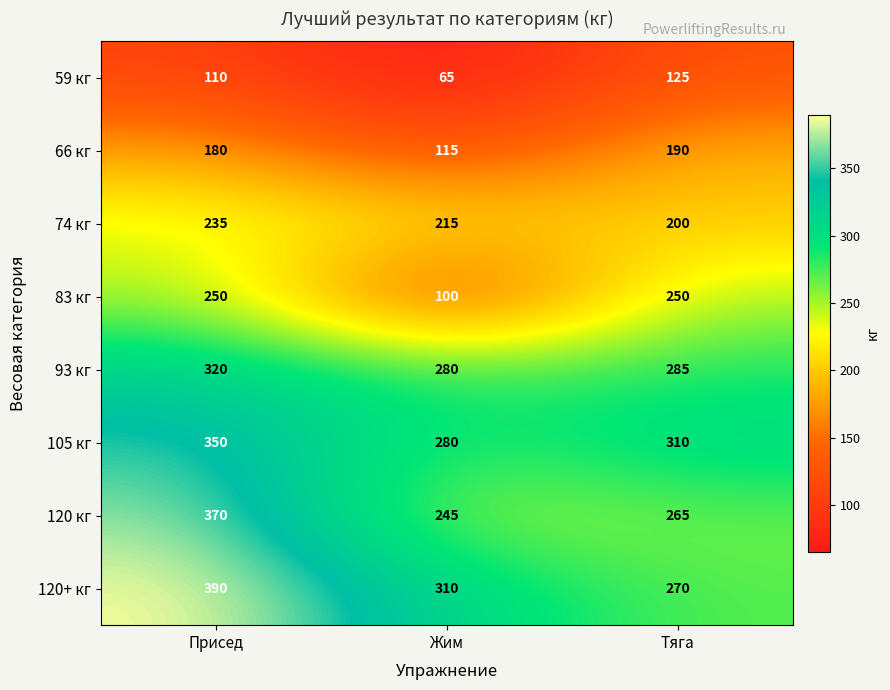

Which series has the largest total across all categories?

120+ кг